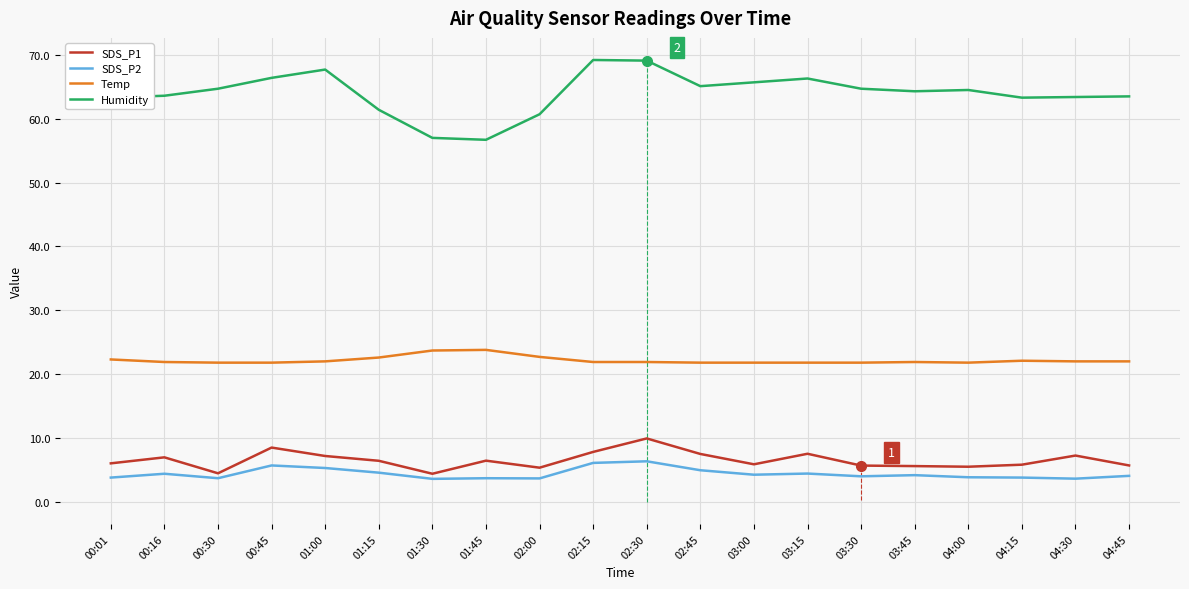

True or false: SDS_P2 and Temp intersect in this chart.

False